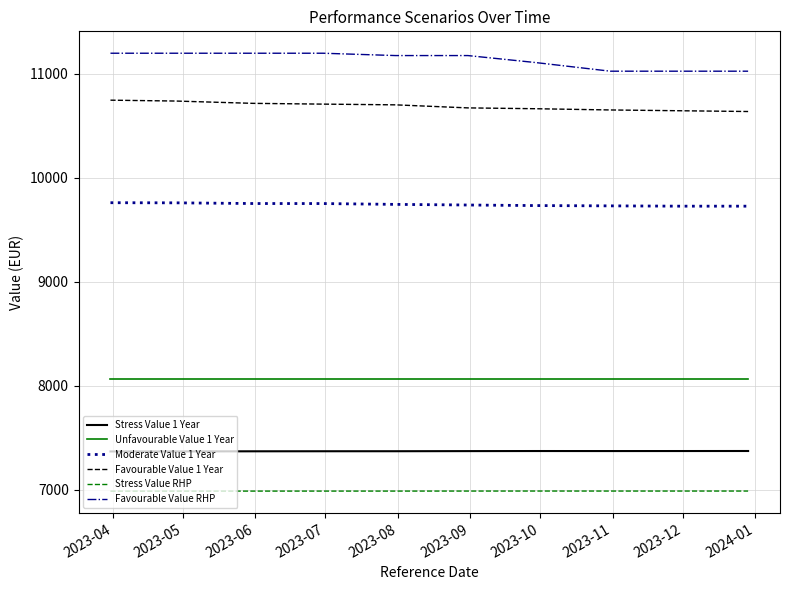

True or false: Stress Value RHP and Stress Value 1 Year cross at least once.

False